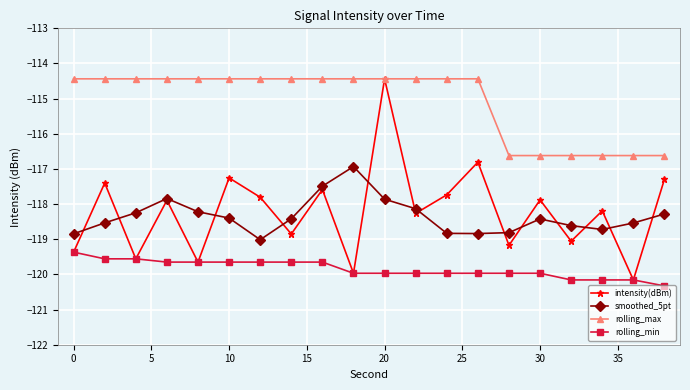

At how many categories does at least one series exceed -116?

14